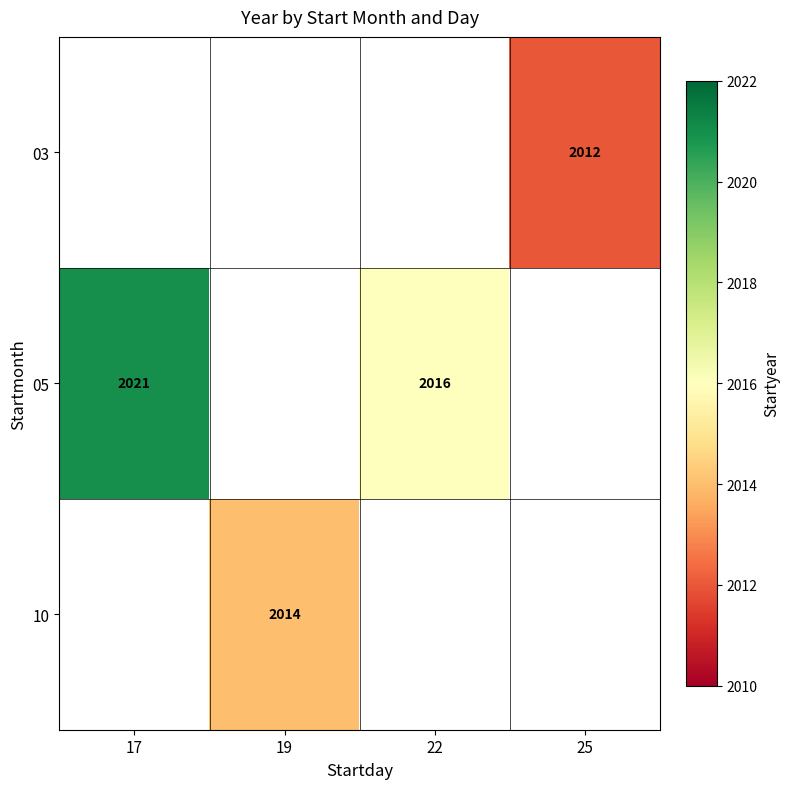

The 10 series shows 2838 at 19. True or false?

False